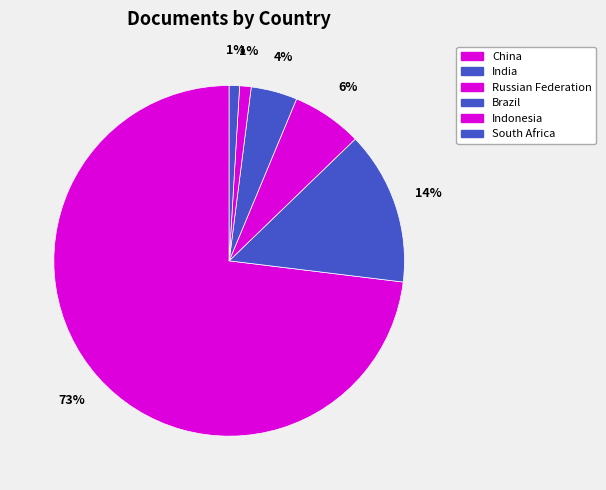

Count the number of slices in the pie.

6